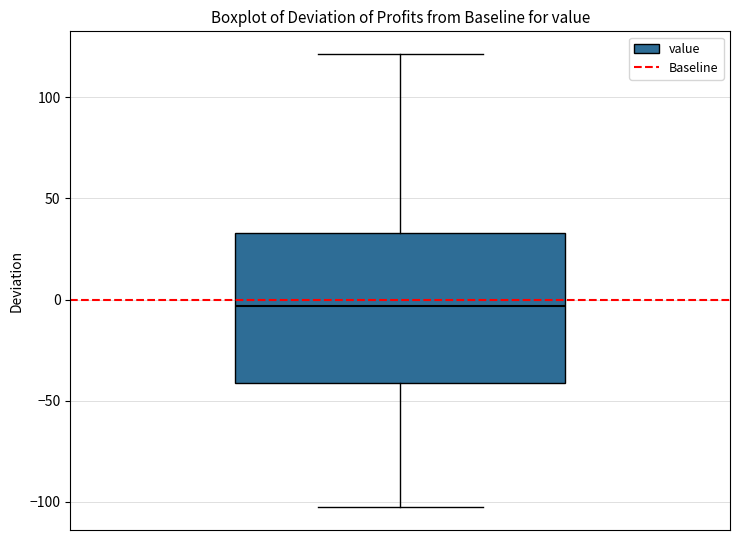

Read this box plot against the y-axis: the position of the median line, the range covered by the box, and the ends of both whiskers. The values are not printed on the chart, so give them approximately, as read against the axis.

median -5, box -40 to 35, whiskers -105 to 120